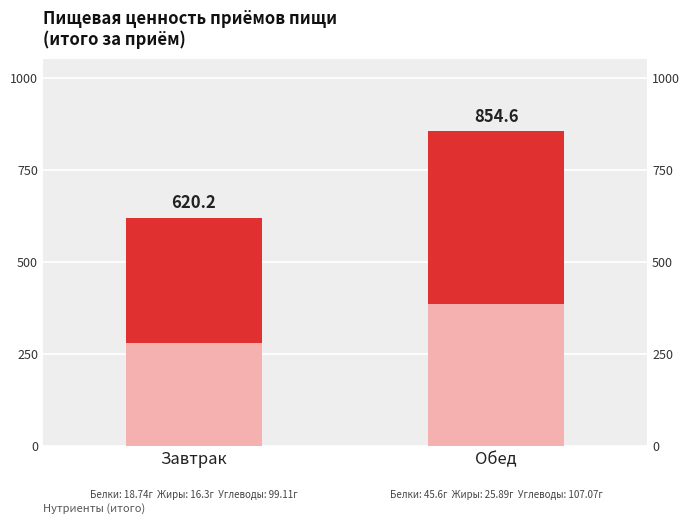

What is the approximate value at Обед?

854.6